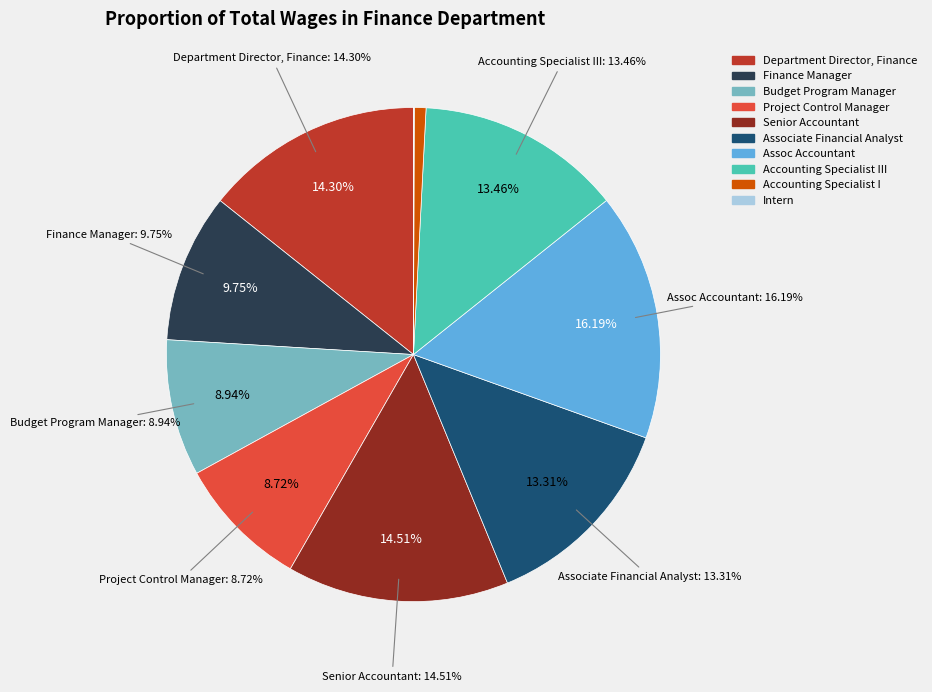

What percentage do Budget Program Manager and Accounting Specialist I together represent?

9.7%